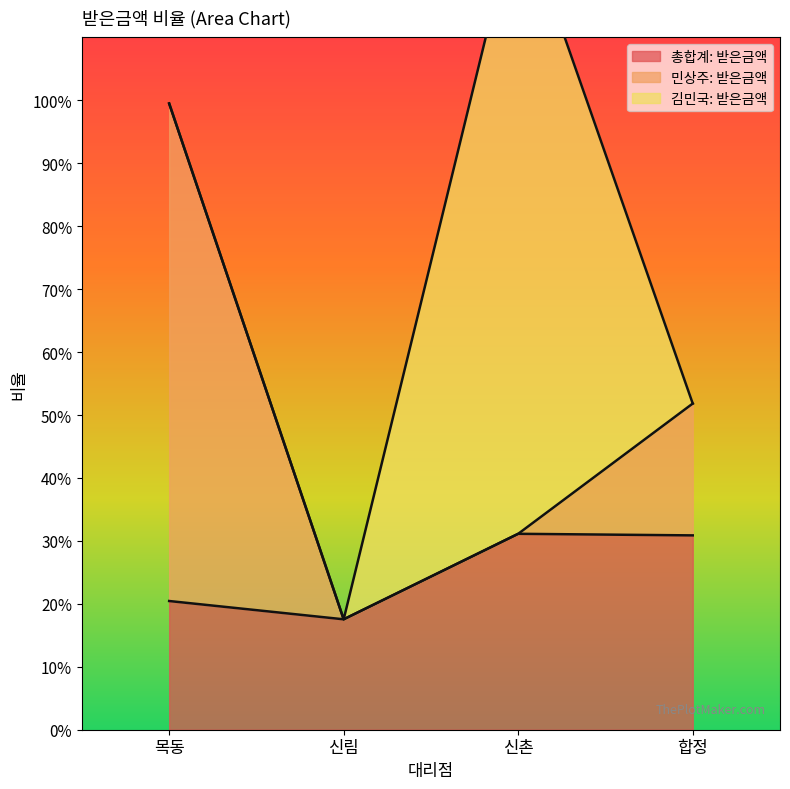

Which series has the largest range (max minus min)?

민상주: 받은금액